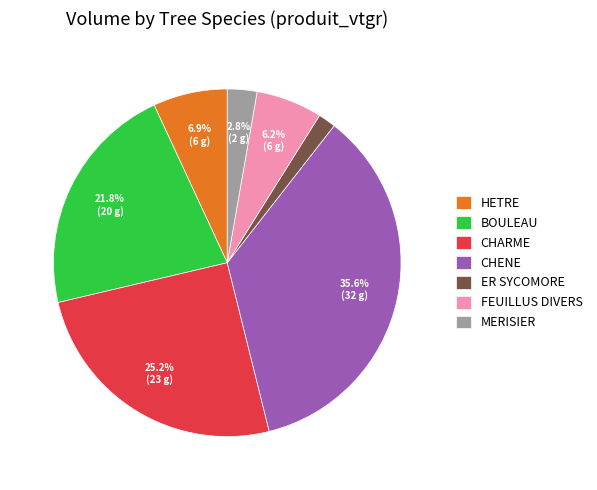

How many slices are in this pie chart?

7